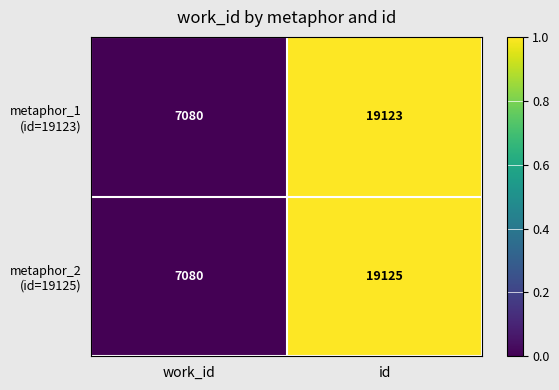

Which label corresponds to the smallest value in the chart?

work_id